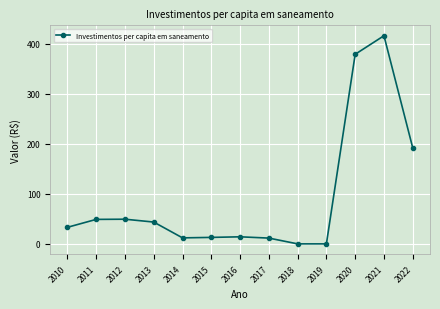

What is the change in value from 2018 to 2020?

+378.6